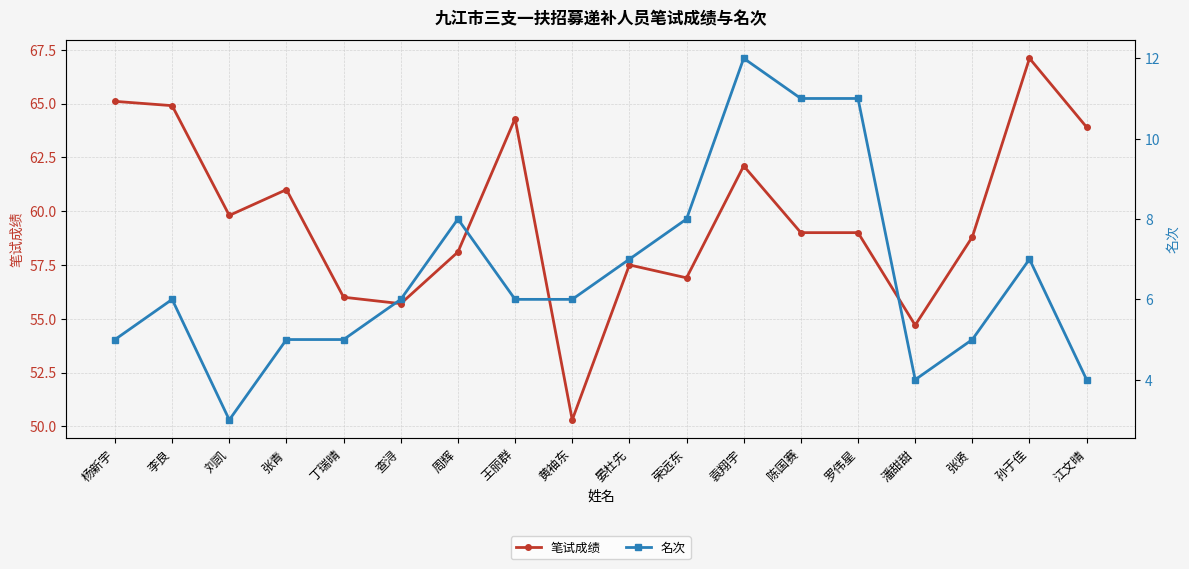

The 名次 series shows 6.9 at 江文晴. True or false?

False